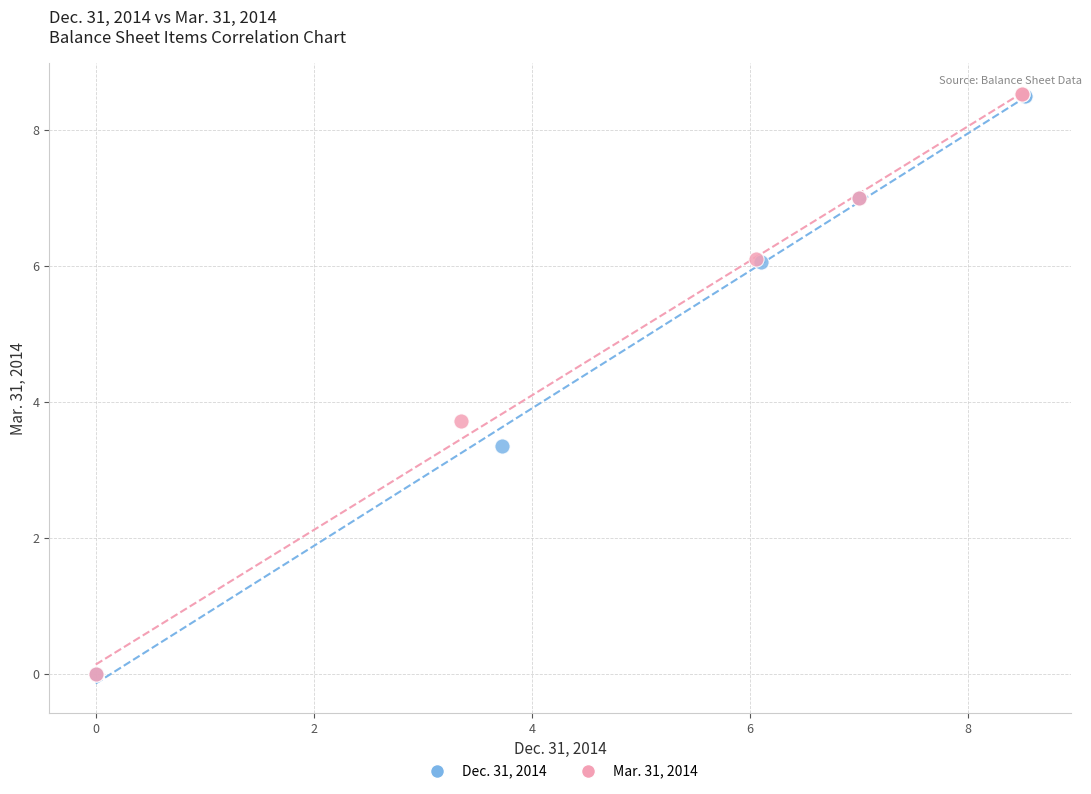

Which series has the widest spread of Y values?

Mar. 31, 2014